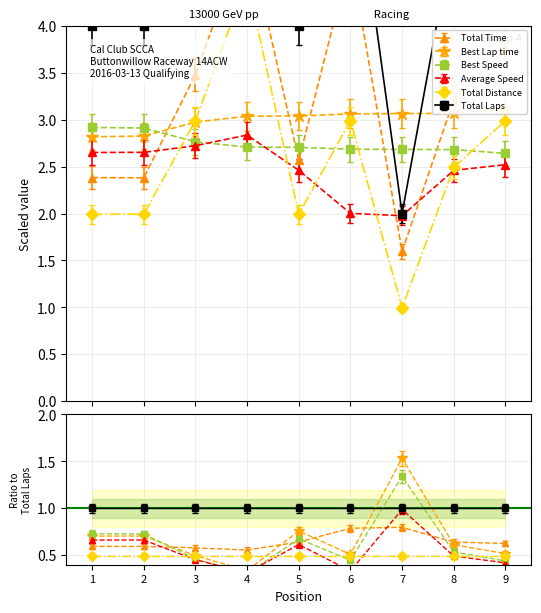

How many interior local peaks does the Total Distance series have?

2